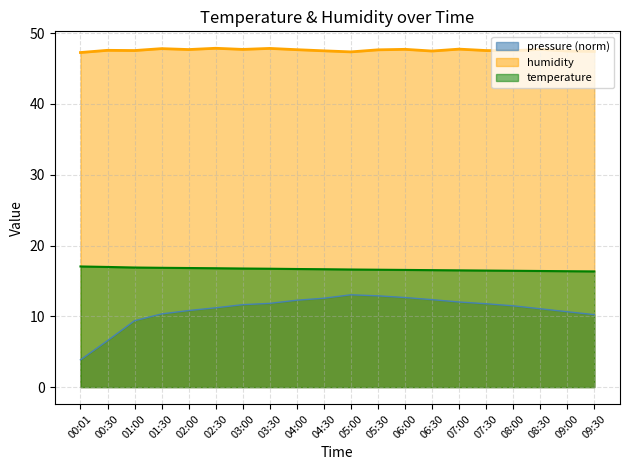

Rank the series by their maximum value, from highest to lowest.

humidity, temperature, pressure (norm)